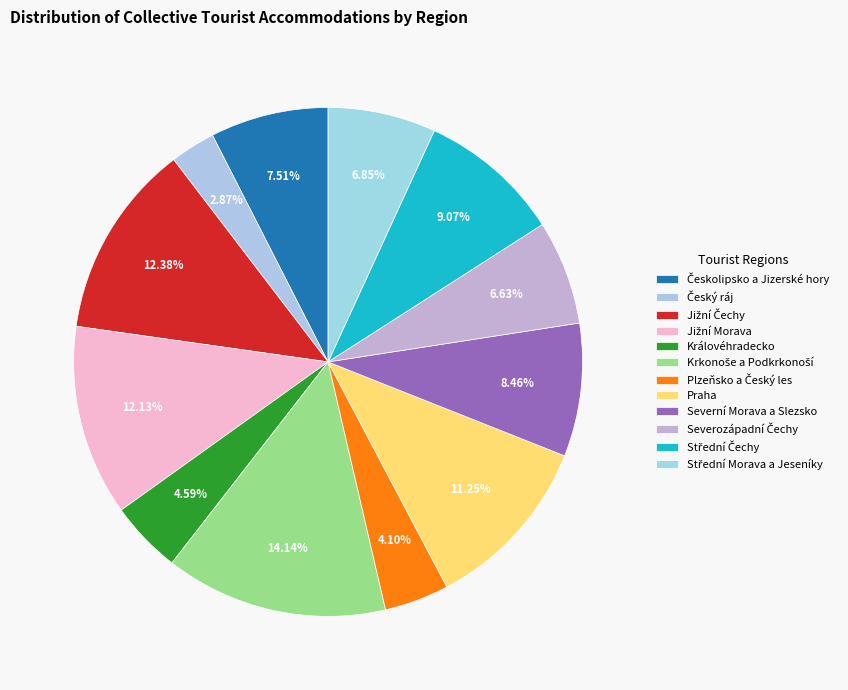

Which category has the biggest portion of the pie?

Krkonoše a Podkrkonoší